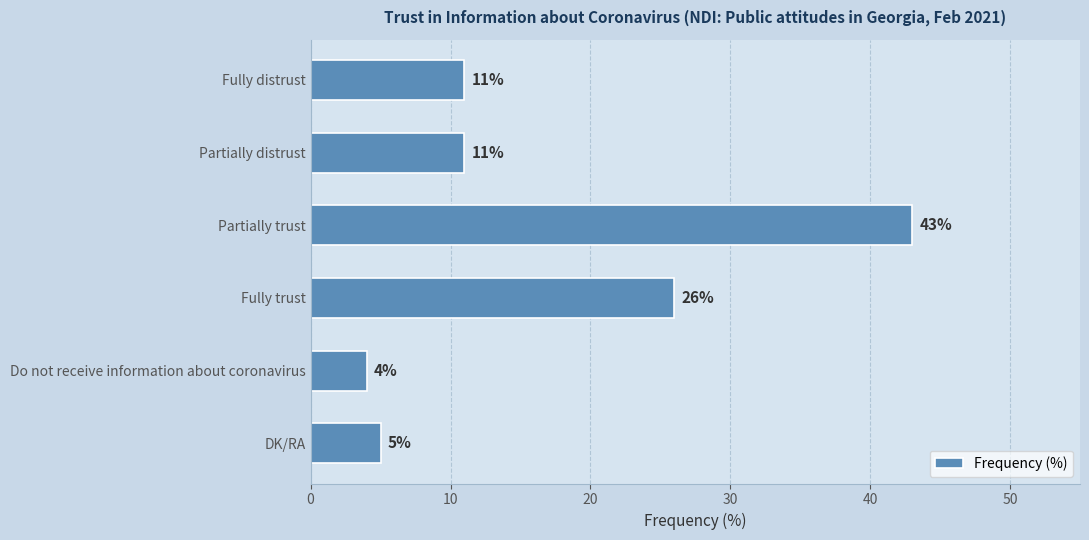

Reading top to bottom, transcribe all the data shown in this chart.

11	11	43	26	4	5